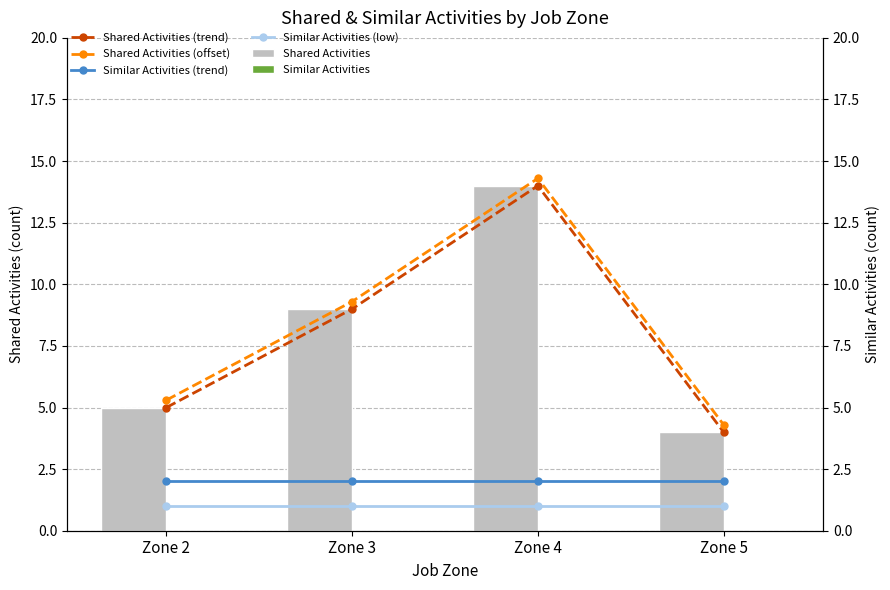

What is the difference between the maximum and minimum values in the Shared Activities series?

10.0